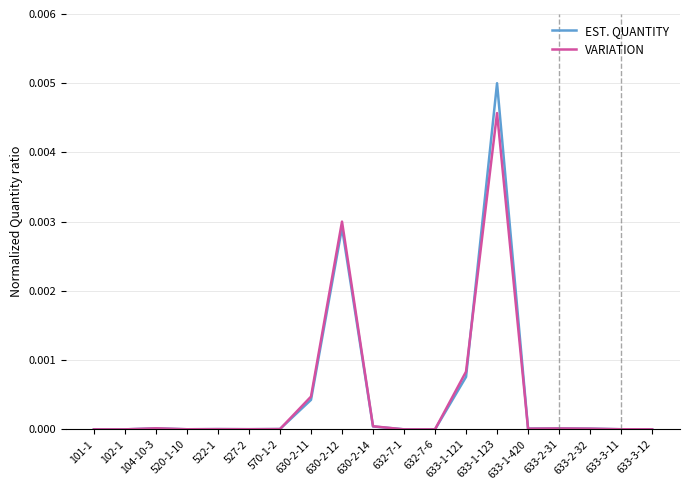

Rank the series at 102-1 from lowest to highest value.

EST. QUANTITY, VARIATION